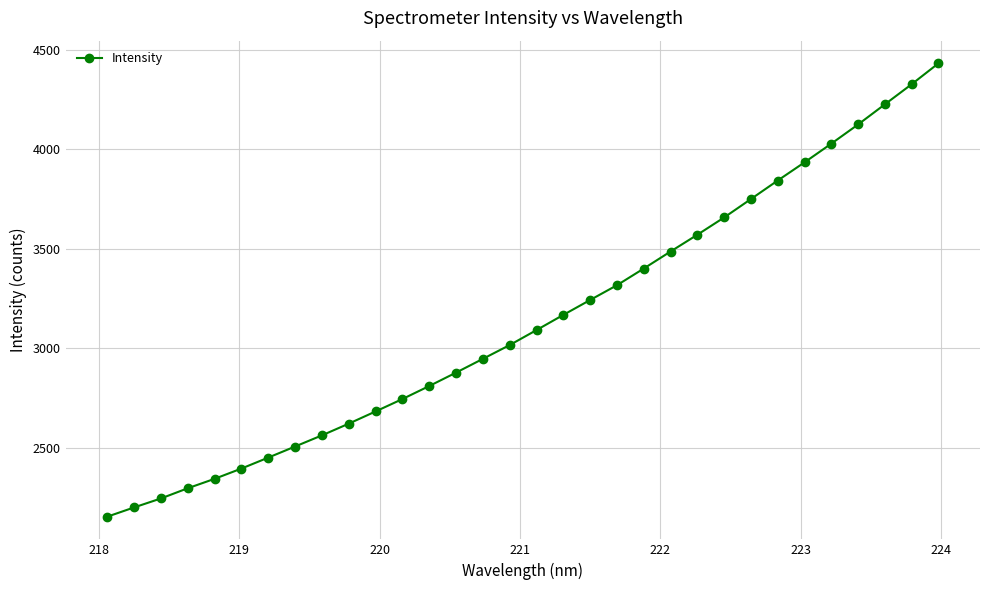

Does the chart have visible grid lines?

Yes